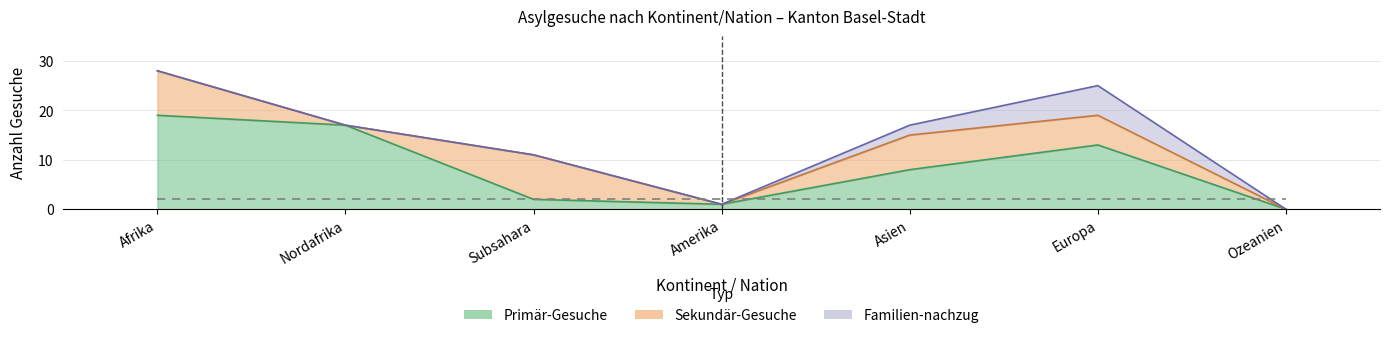

What position from the right is Amerika?

4